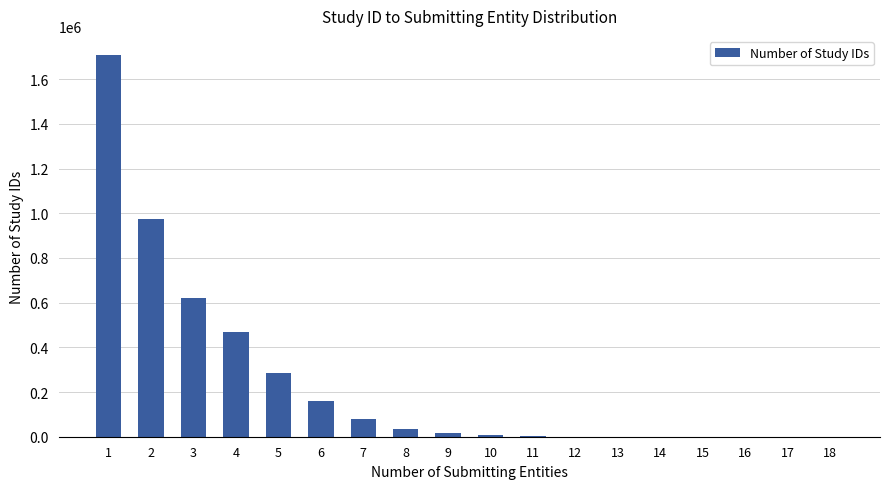

How many distinct data groups are displayed?

1